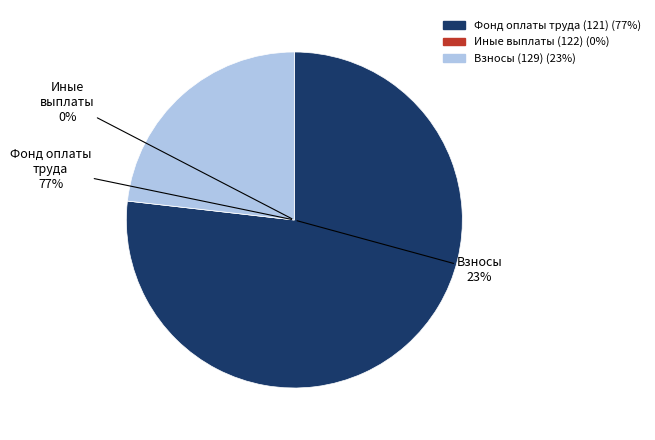

True or false: 129 accounts for 38% of the total.

False